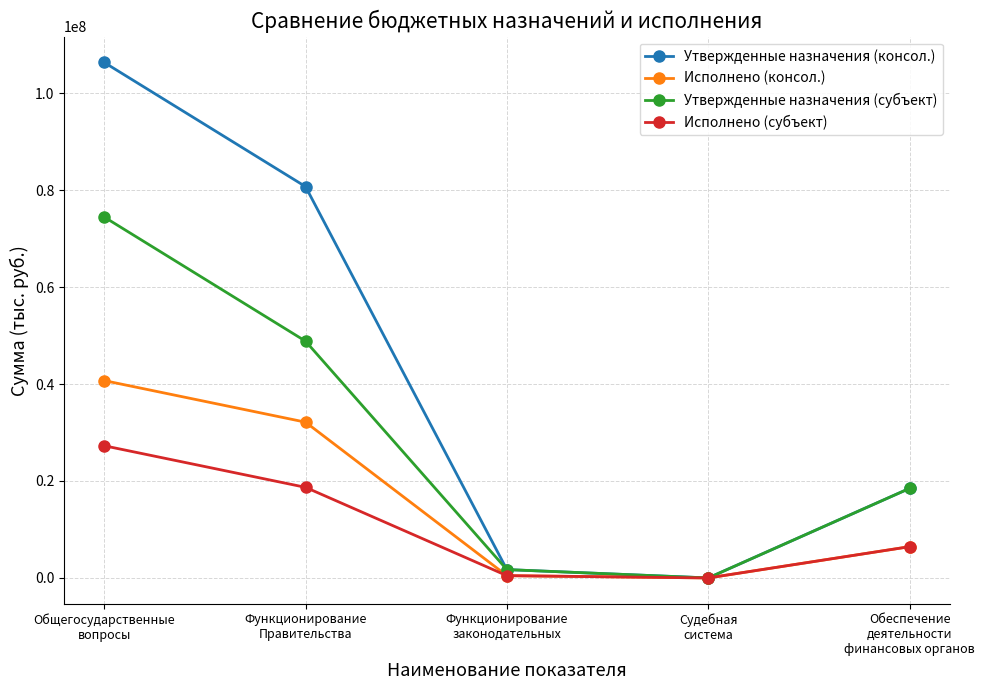

At which category is the sum across all series the highest?

Общегосударственные
вопросы